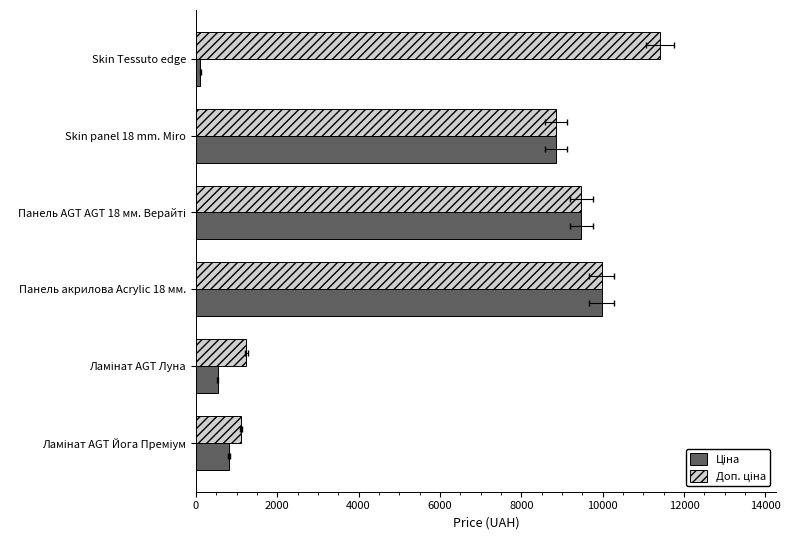

The Доп. ціна series shows 275.8 at Ламінат AGT Луна. True or false?

False